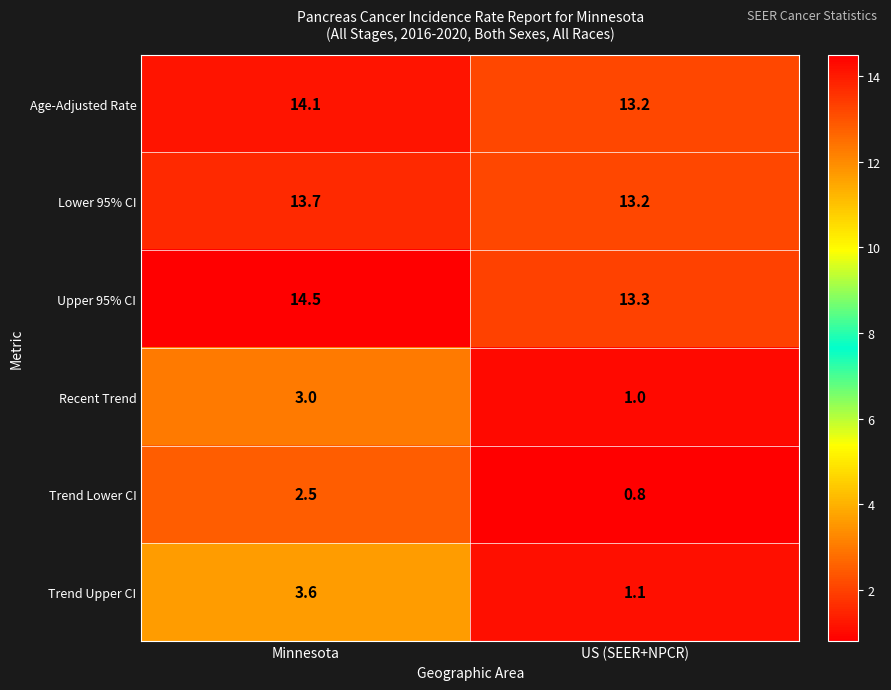

The value of Age-Adjusted Rate at US (SEER+NPCR) is 13.2. True or false?

True